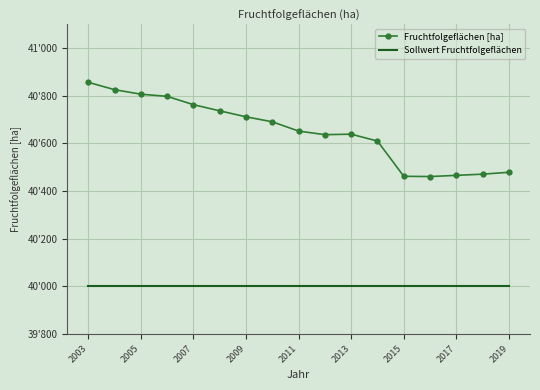

What are all the series names shown in the legend?

Fruchtfolgeflächen [ha], Sollwert Fruchtfolgeflächen